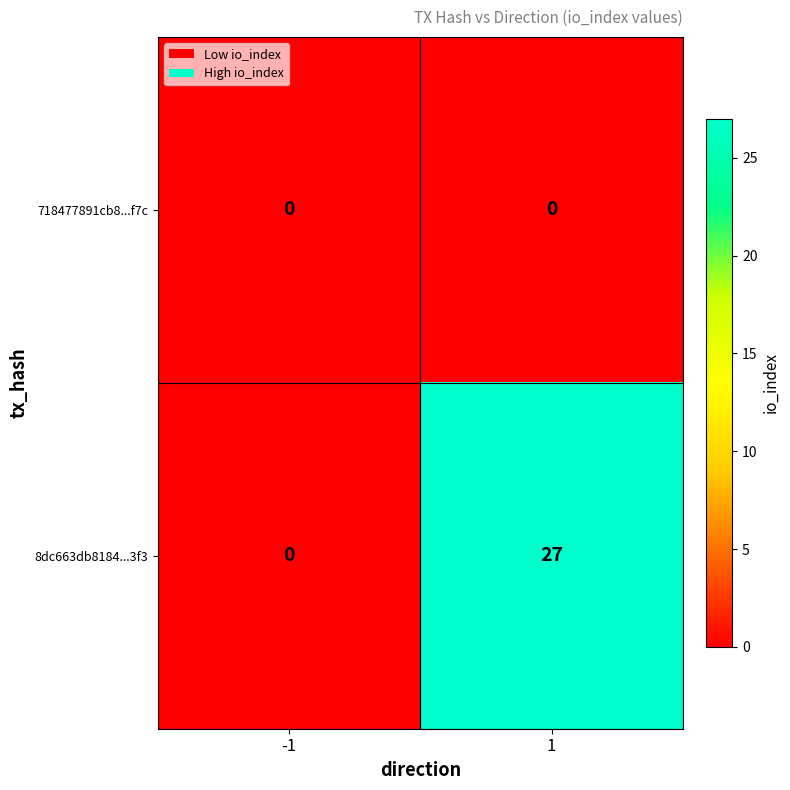

List the series in order of their peak value, lowest first.

718477891cb8...f7c, 8dc663db8184...3f3